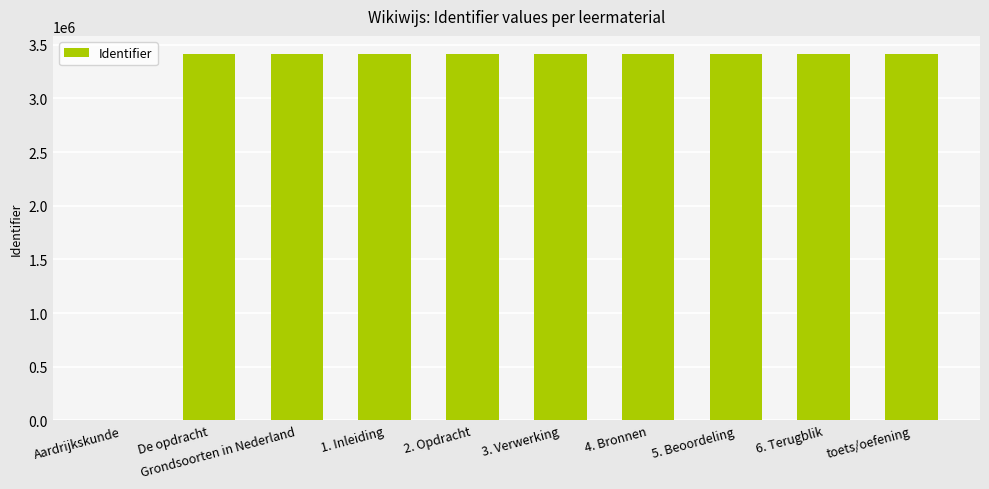

Is it true that the value at toets/oefening is 5812592?

False